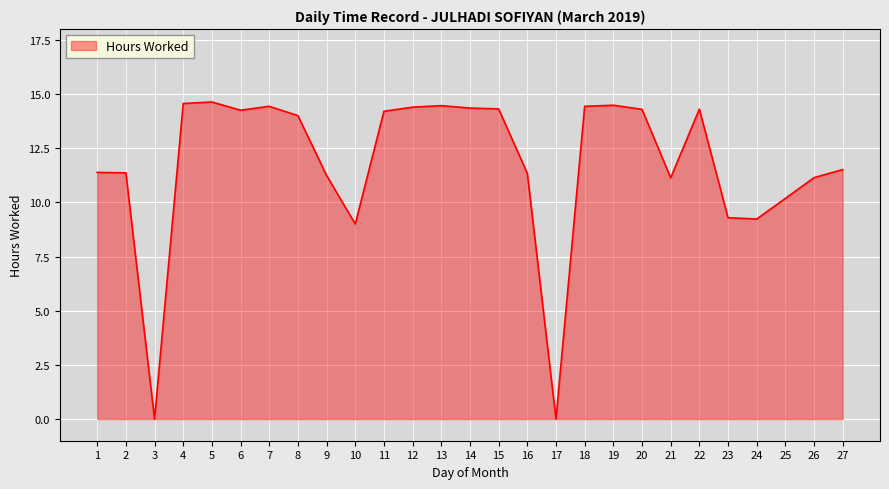

What is the sum of the values at 5 and 10?

23.6